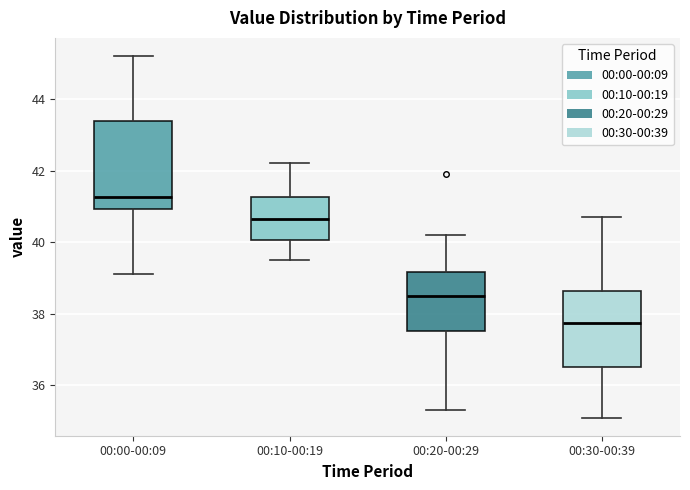

Which box's median line is the lowest?

00:30-00:39